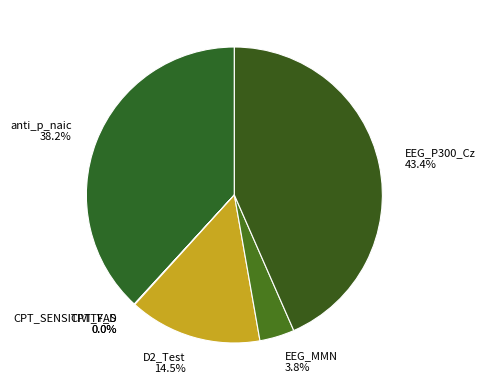

Which slice is the largest?

EEG_P300_Cz